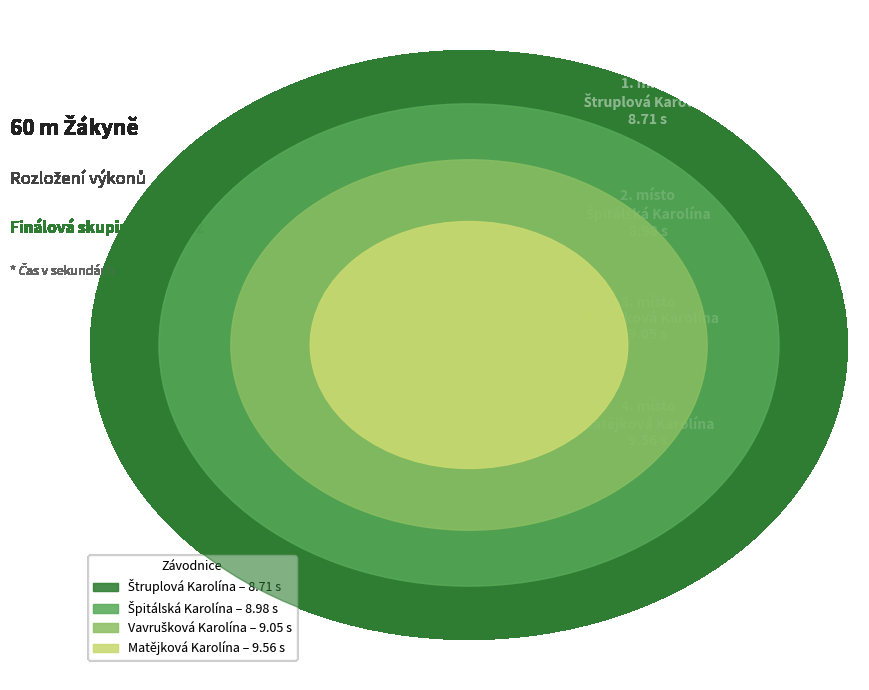

Which has a higher value, Štruplová Karolína or Špitálská Karolína?

Špitálská Karolína